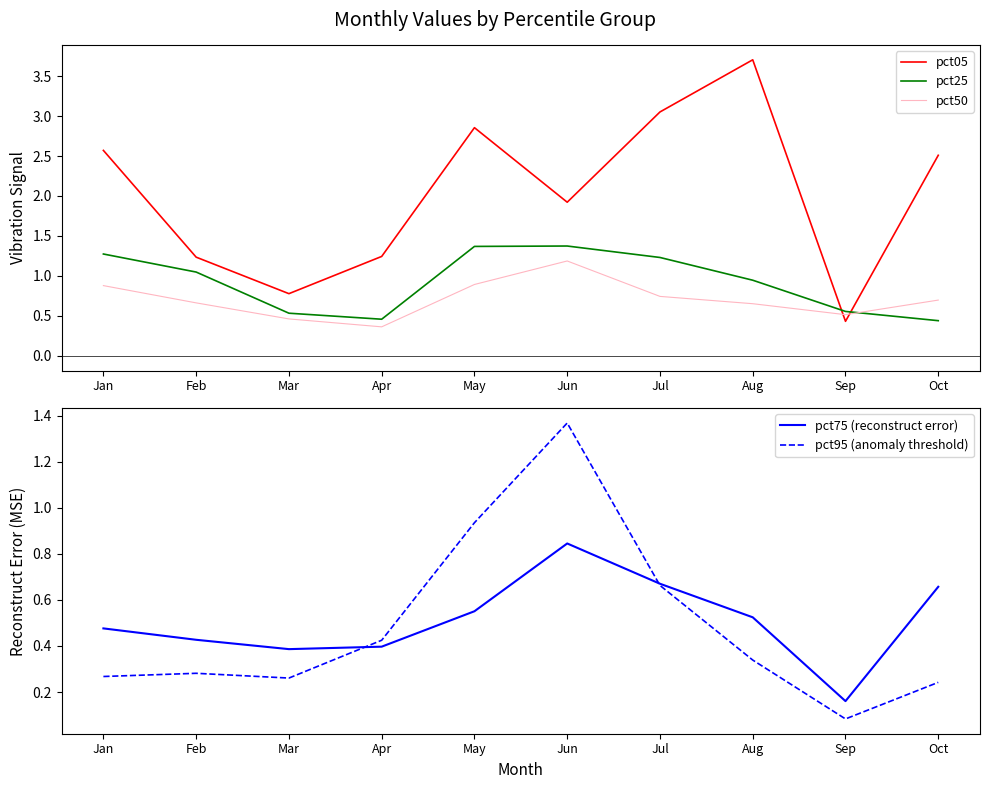

The value of pct50 at May is 0.9. True or false?

True